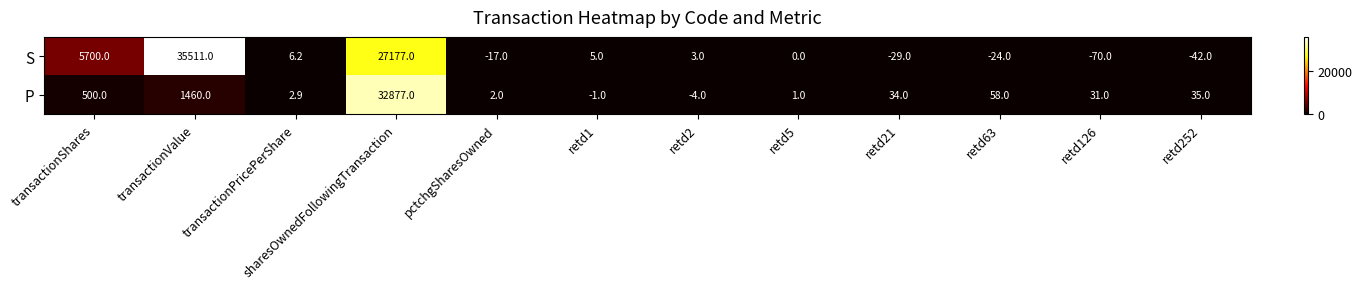

What is the difference between the highest and lowest values at sharesOwnedFollowingTransaction?

5700.0